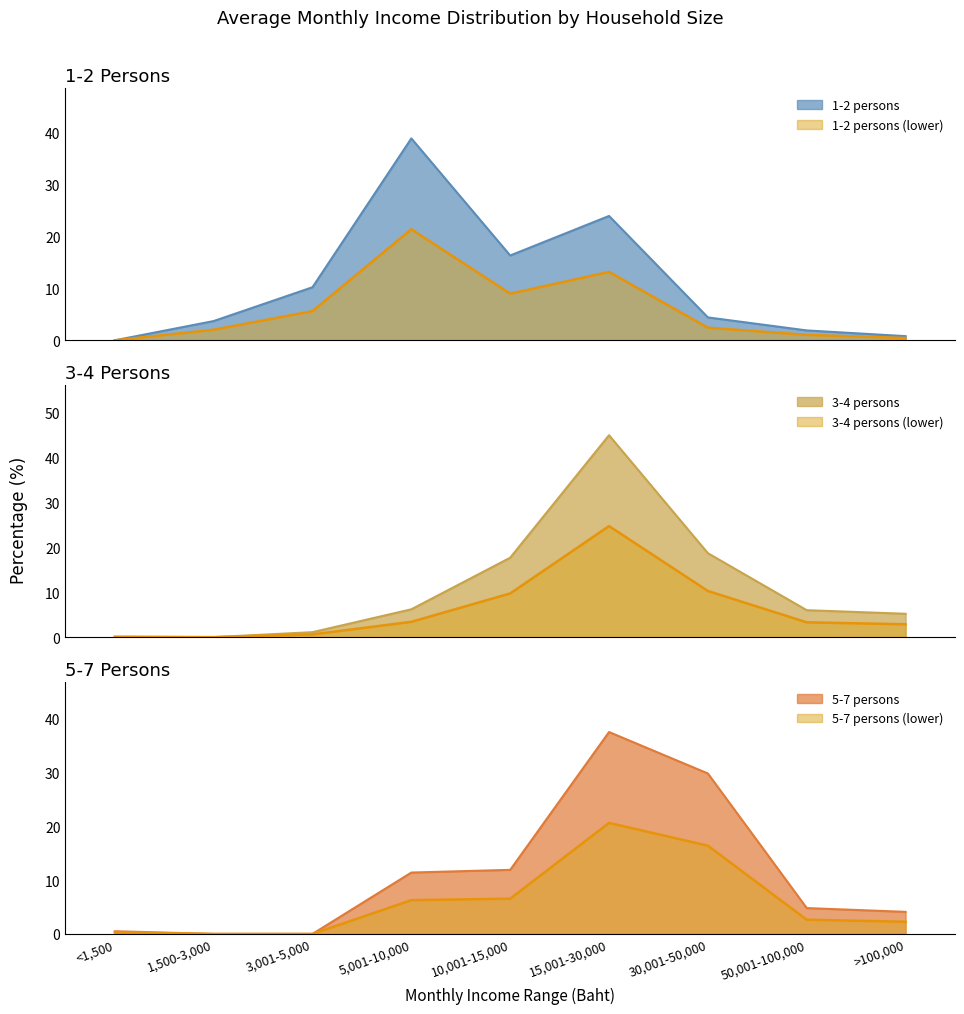

At 30,001-50,000, list the series in order from largest to smallest.

5-7 persons, 3-4 persons, 1-2 persons